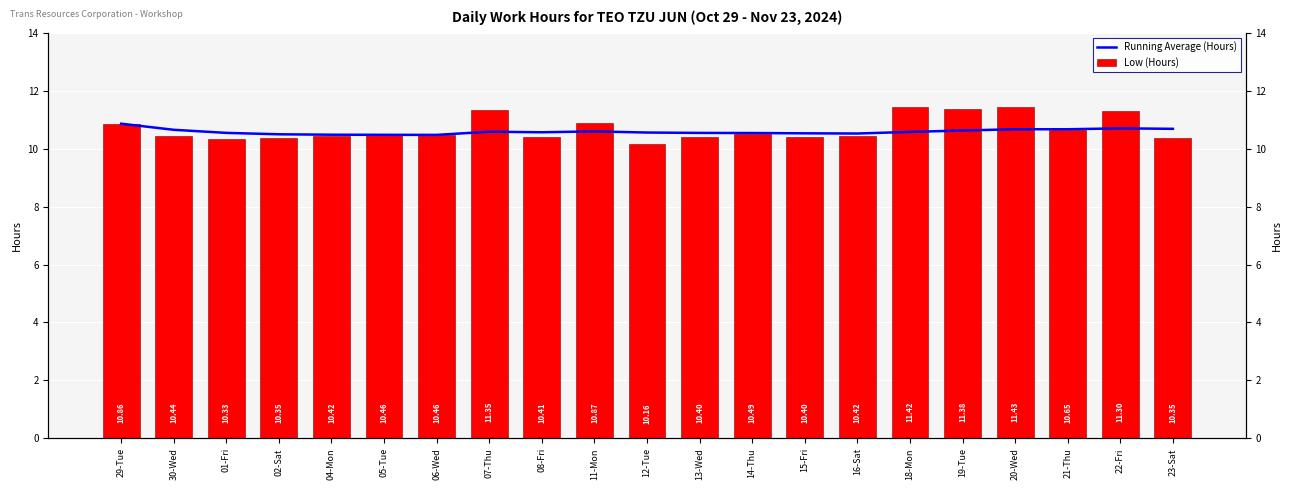

At which category is the sum across all series the highest?

20-Wed